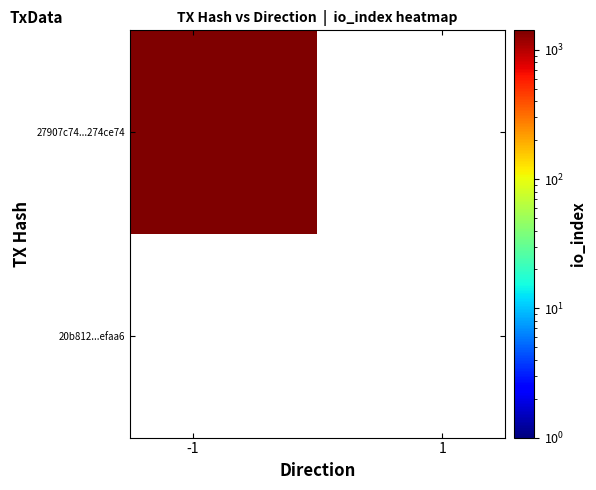

What is the difference between the highest and lowest values at direction?

2